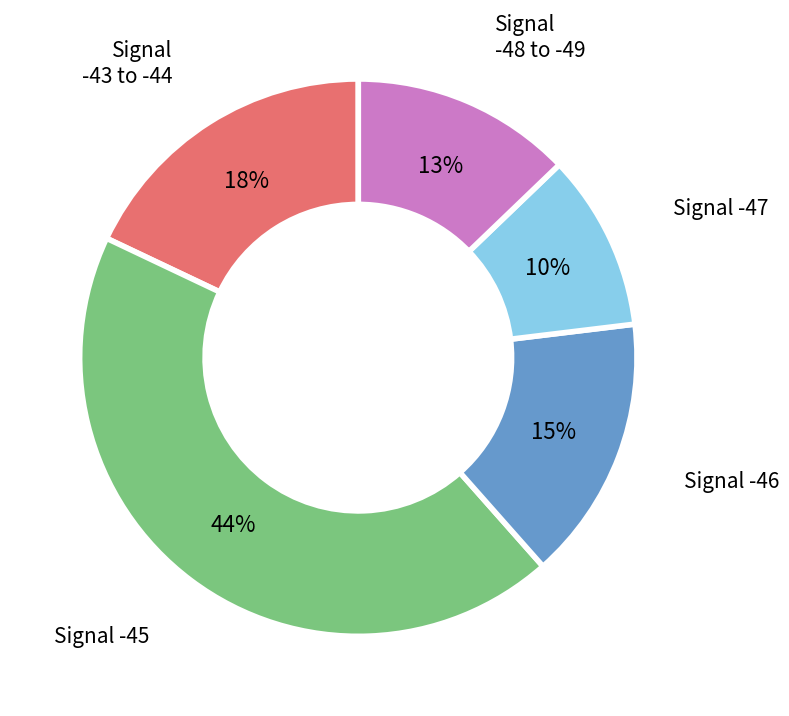

How many segments does this pie chart have?

5